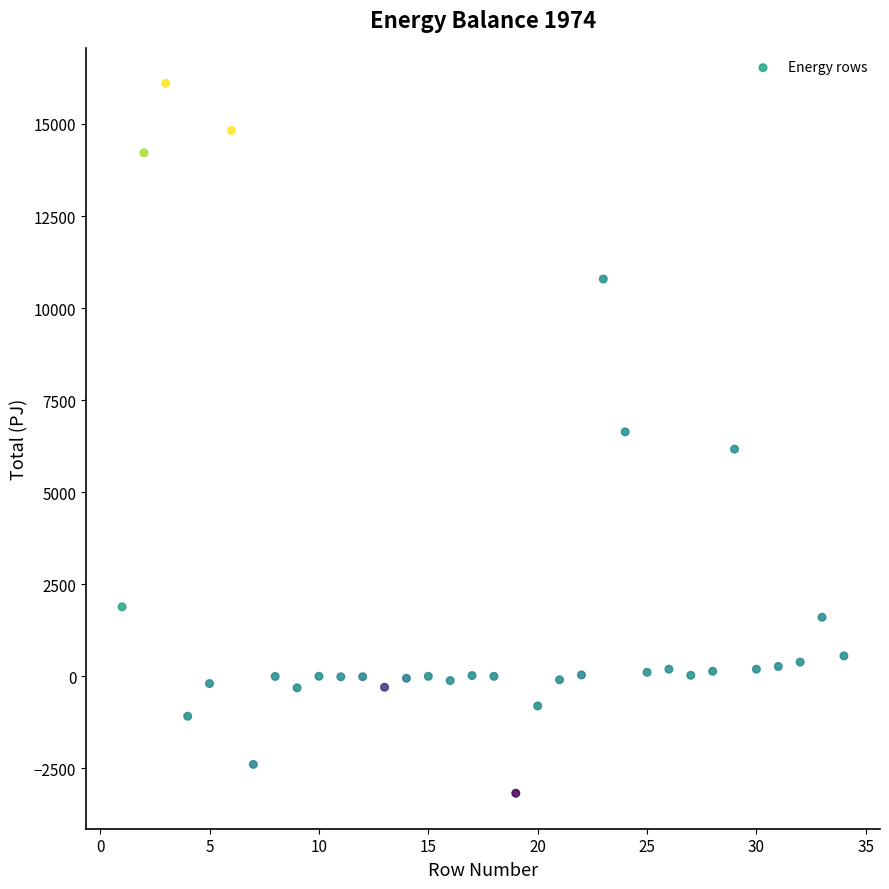

What is the range of Y values (max minus min)?

19277.5